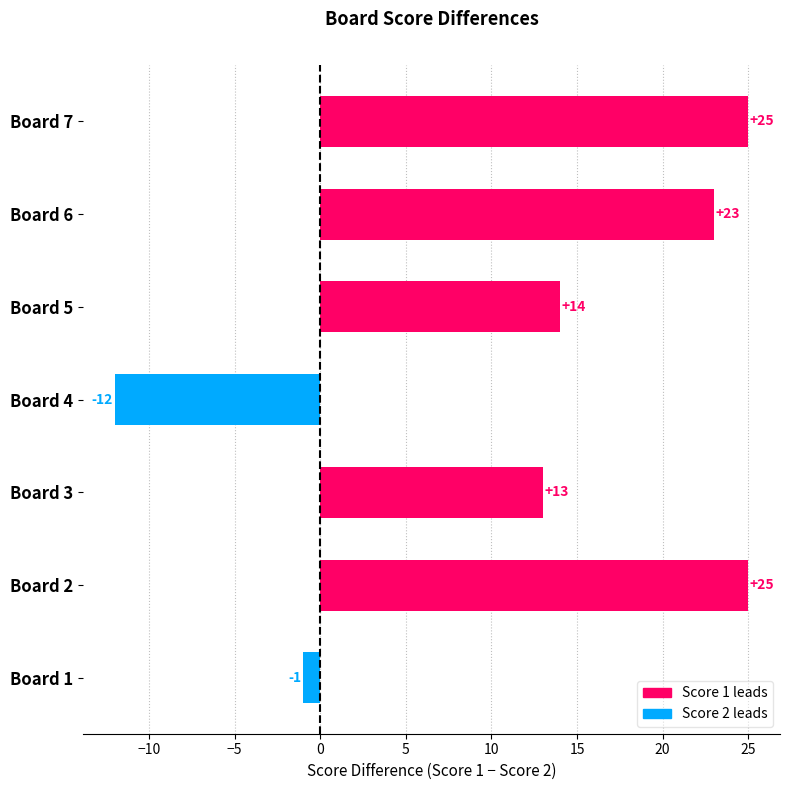

Reading bottom to top, extract all data points from this chart.

Board 1=-1	Board 2=25	Board 3=13	Board 4=-12	Board 5=14	Board 6=23	Board 7=25